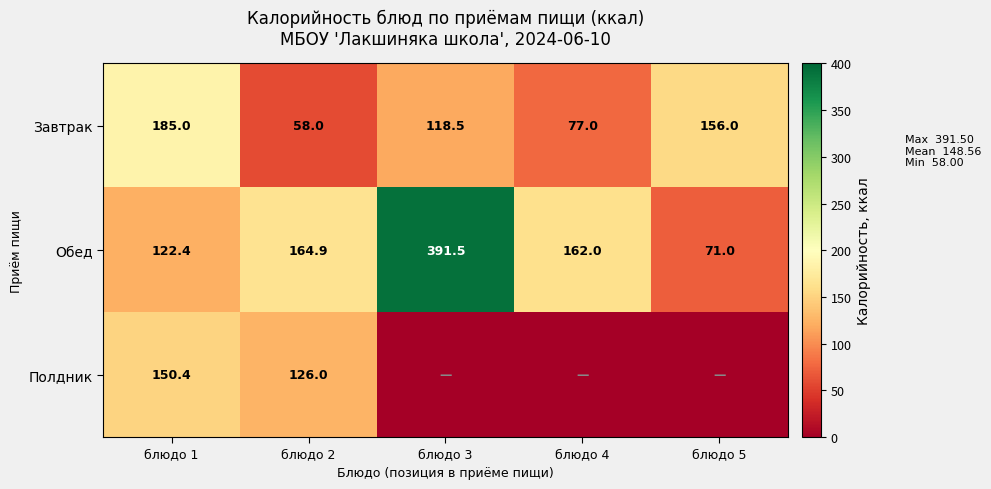

The Обед series shows 164.9 at блюдо 2. True or false?

True